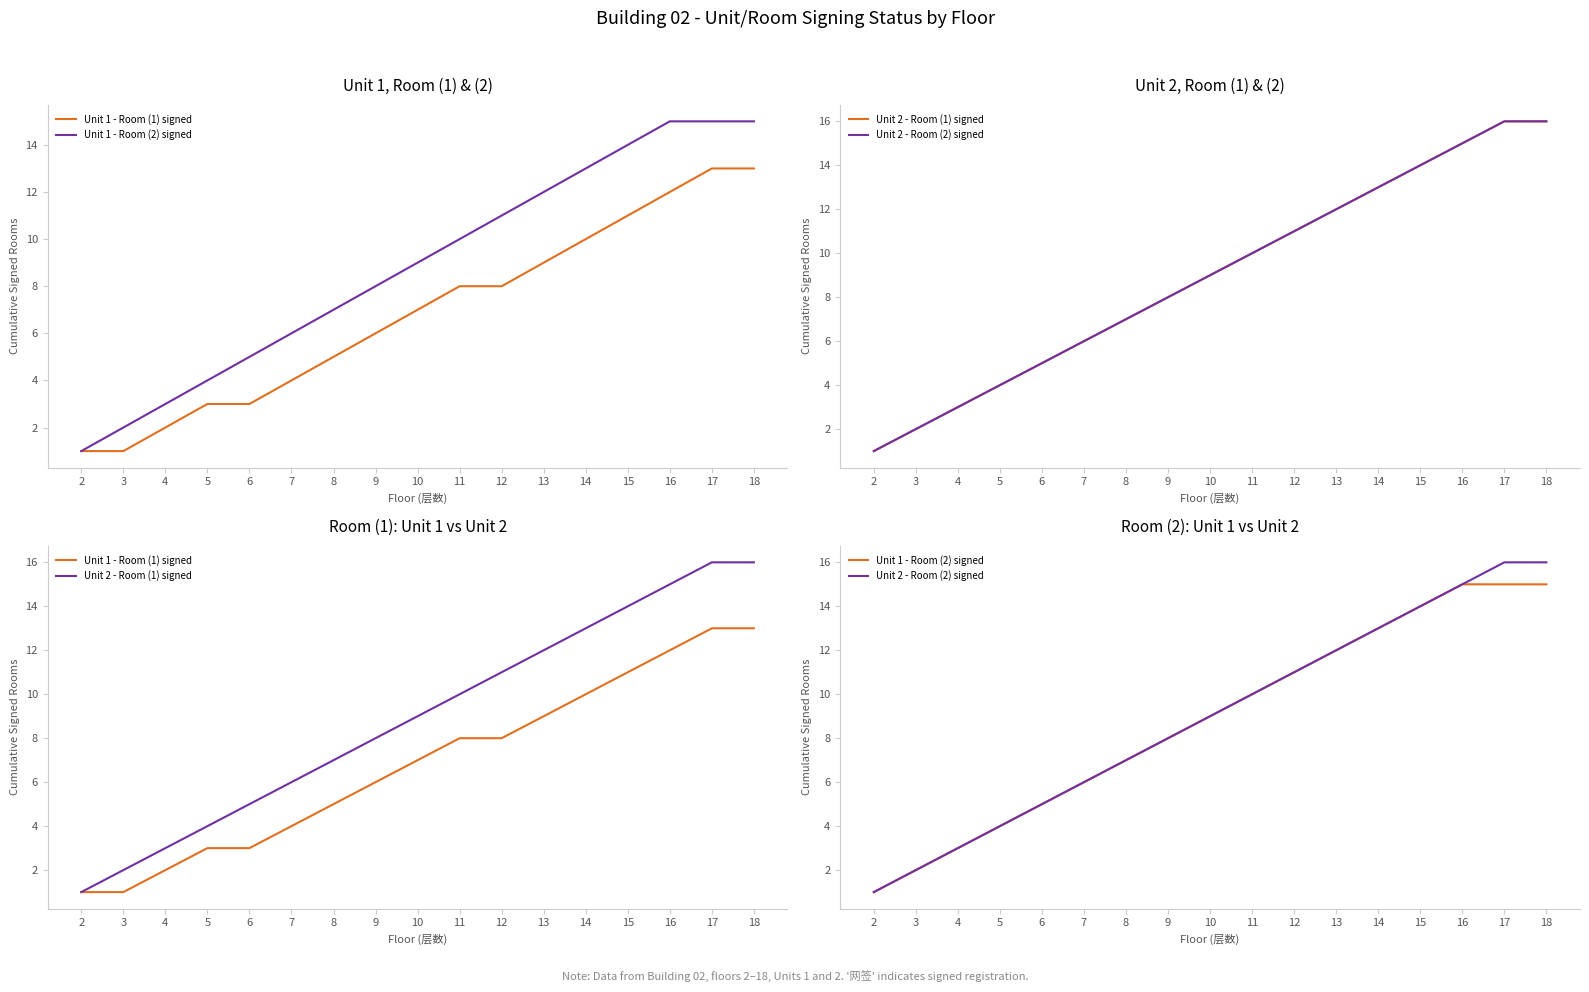

At which category is the sum across all series the highest?

17